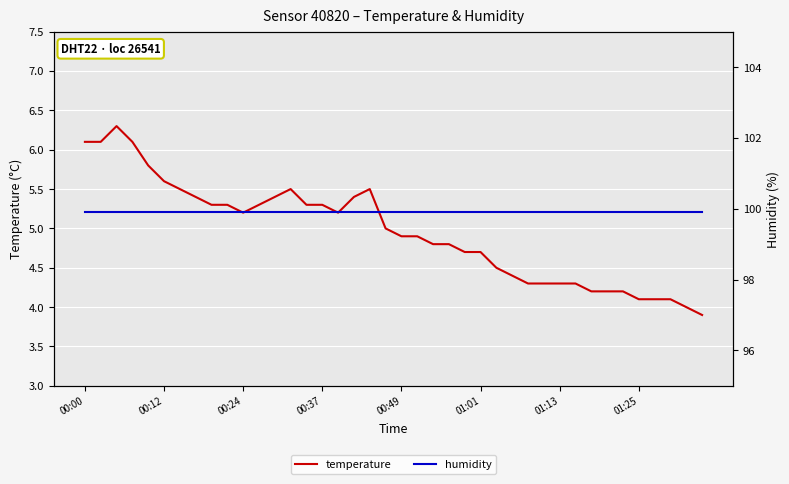

Reading left to right, what are all the values shown in this chart?

temperature: 6.1	6.1	6.3	6.1	5.8	5.6	5.5	5.4	5.3	5.3	5.2	5.3	5.4	5.5	5.3	5.3	5.2	5.4	5.5	5.0	4.9	4.9	4.8	4.8	4.7	4.7	4.5	4.4	4.3	4.3	4.3	4.3	4.2	4.2	4.2	4.1	4.1	4.1	4.0	3.9
humidity: 99.9	99.9	99.9	99.9	99.9	99.9	99.9	99.9	99.9	99.9	99.9	99.9	99.9	99.9	99.9	99.9	99.9	99.9	99.9	99.9	99.9	99.9	99.9	99.9	99.9	99.9	99.9	99.9	99.9	99.9	99.9	99.9	99.9	99.9	99.9	99.9	99.9	99.9	99.9	99.9